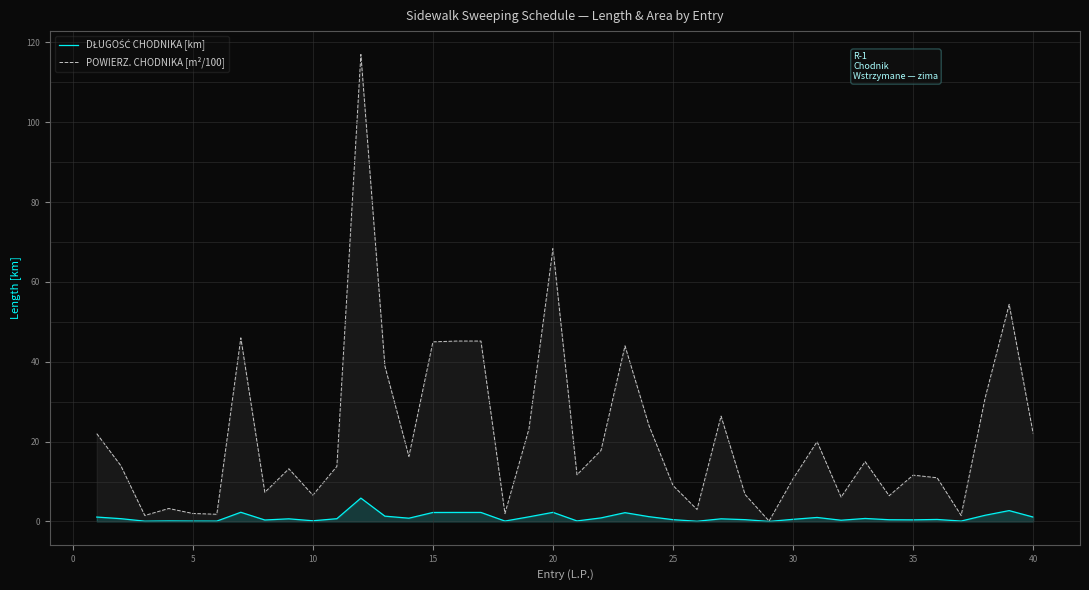

What is the maximum value shown in the chart?

117.0